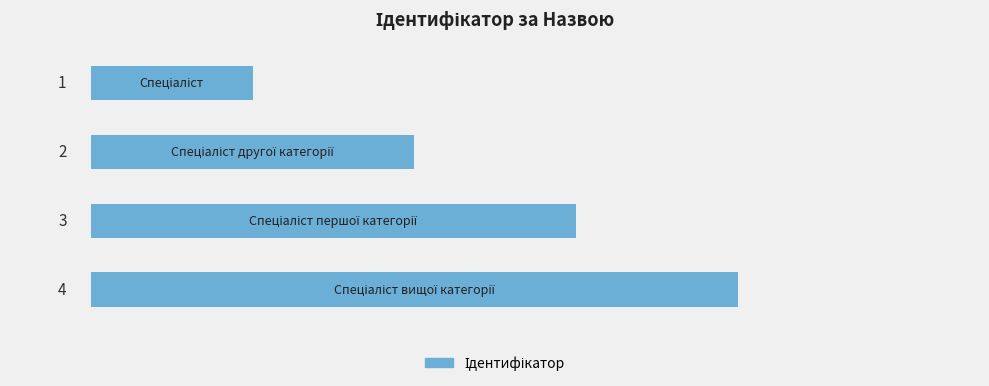

What is the value of the 3rd bar from the top?

3